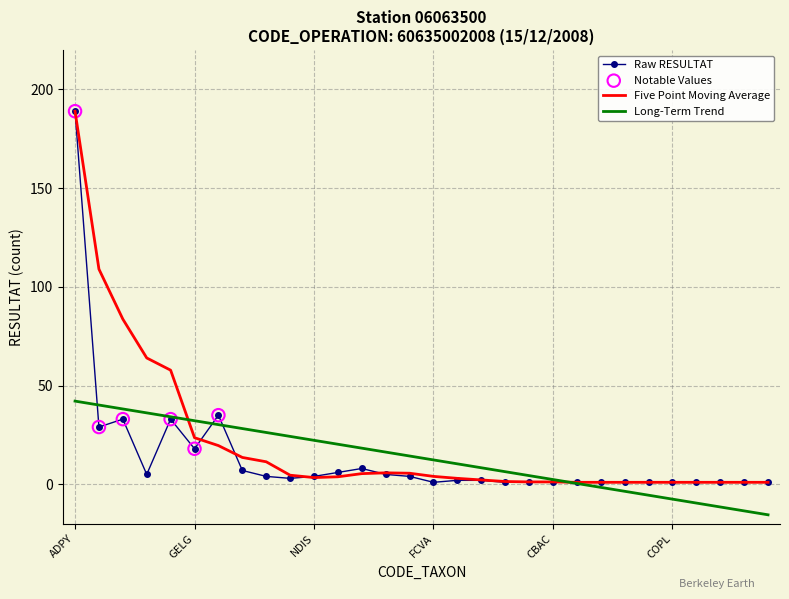

At how many categories does at least one series exceed 151?

1